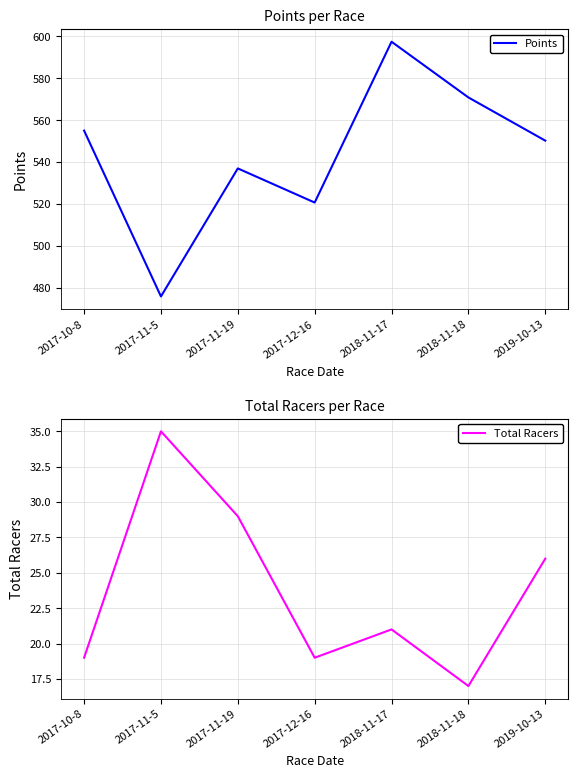

Between 2018-11-17 and 2017-12-16, which is larger?

2018-11-17